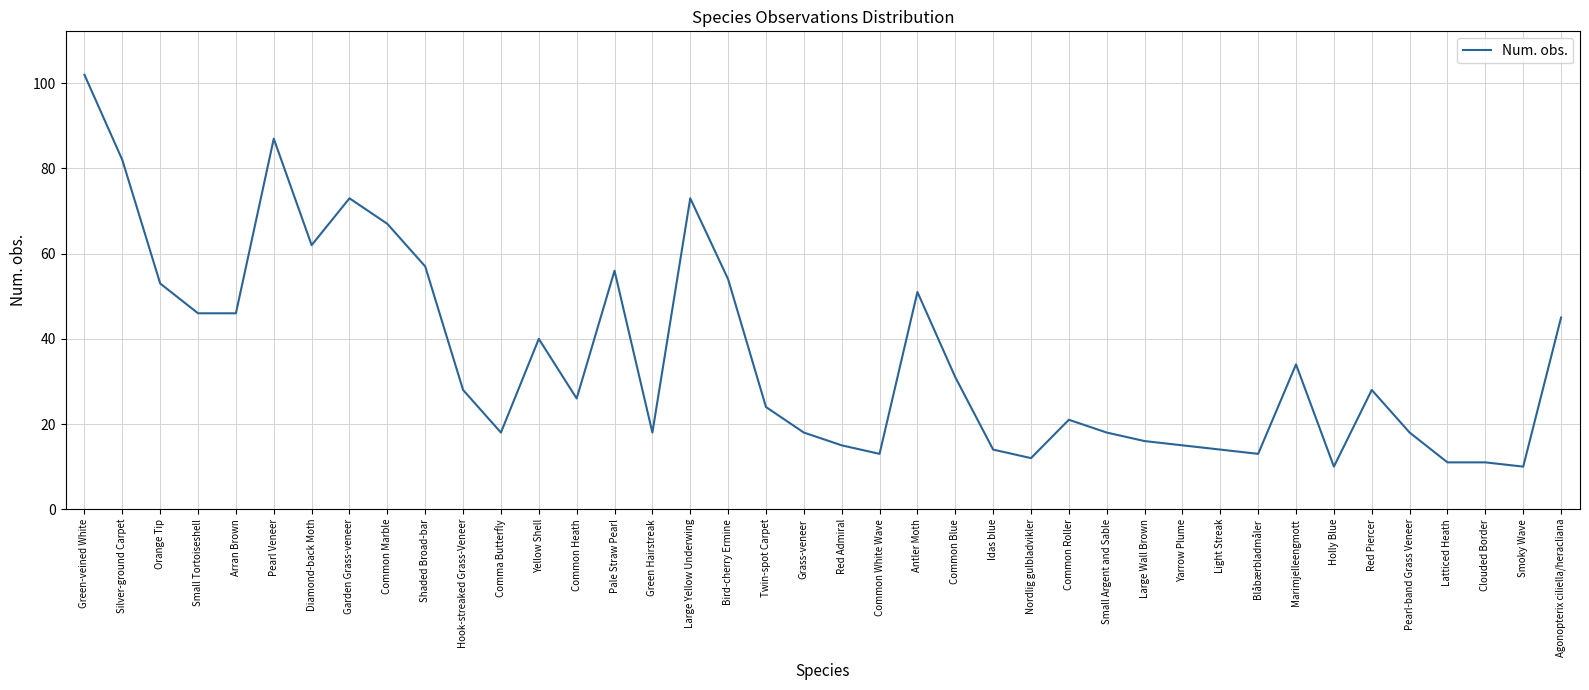

What is the smallest value displayed?

10